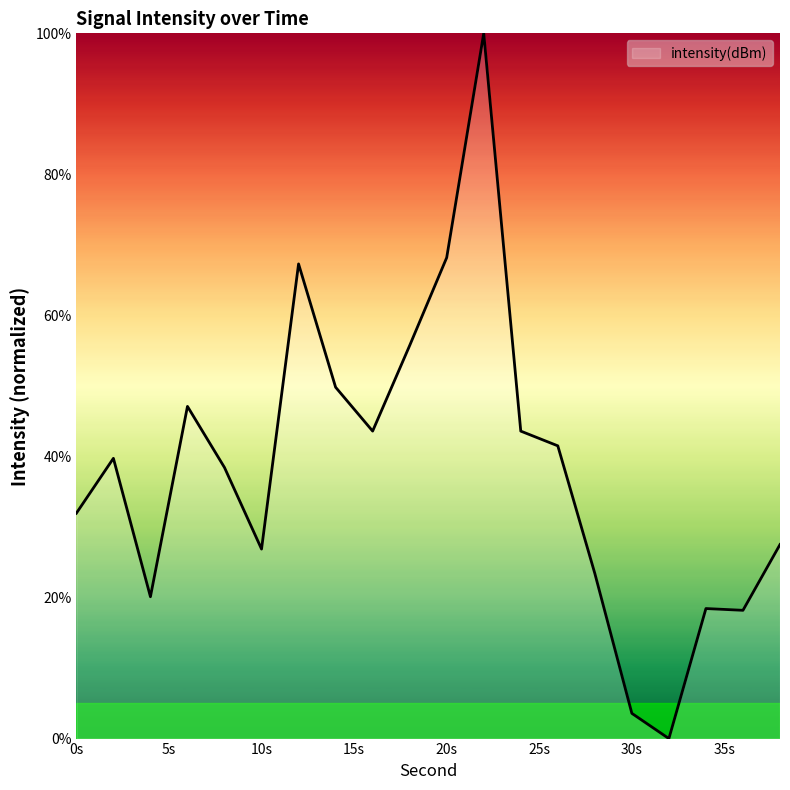

What is the maximum value shown in the chart?

100.0